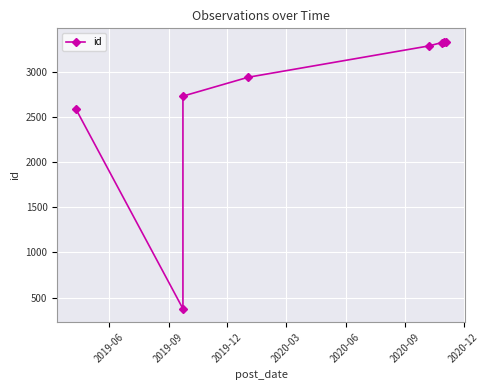

Reading left to right, transcribe all the data shown in this chart.

2590	376	2731	2940	3287	3324	3331	3334